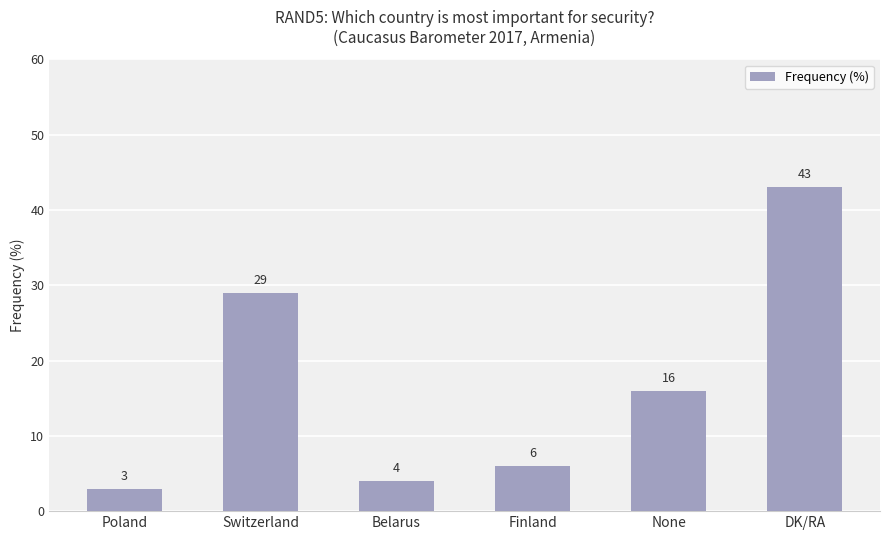

Does the chart contain stacked bars?

No